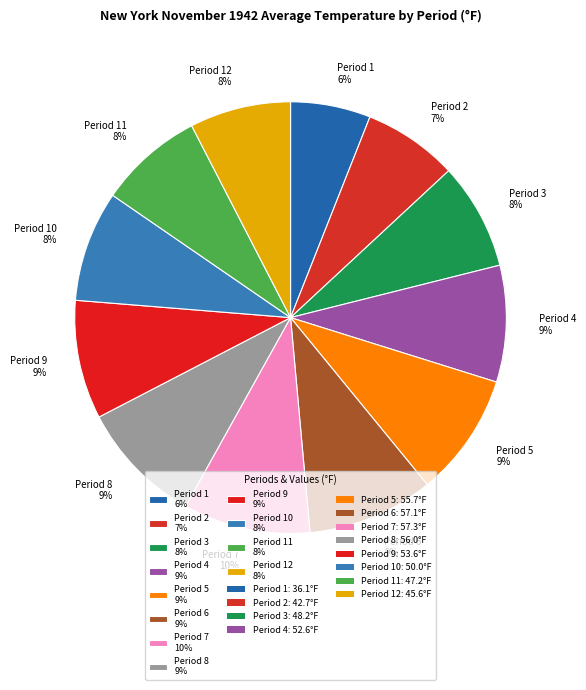

Is there a majority slice in this chart?

No